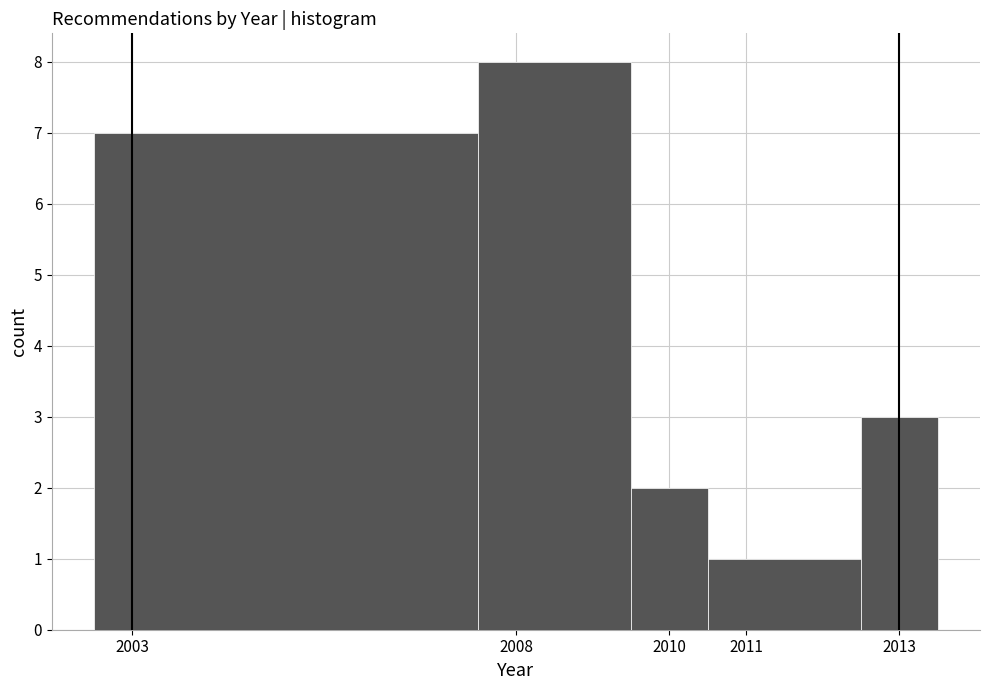

Over which range of the x-axis is the bar tallest?

2007.5 to 2009.5